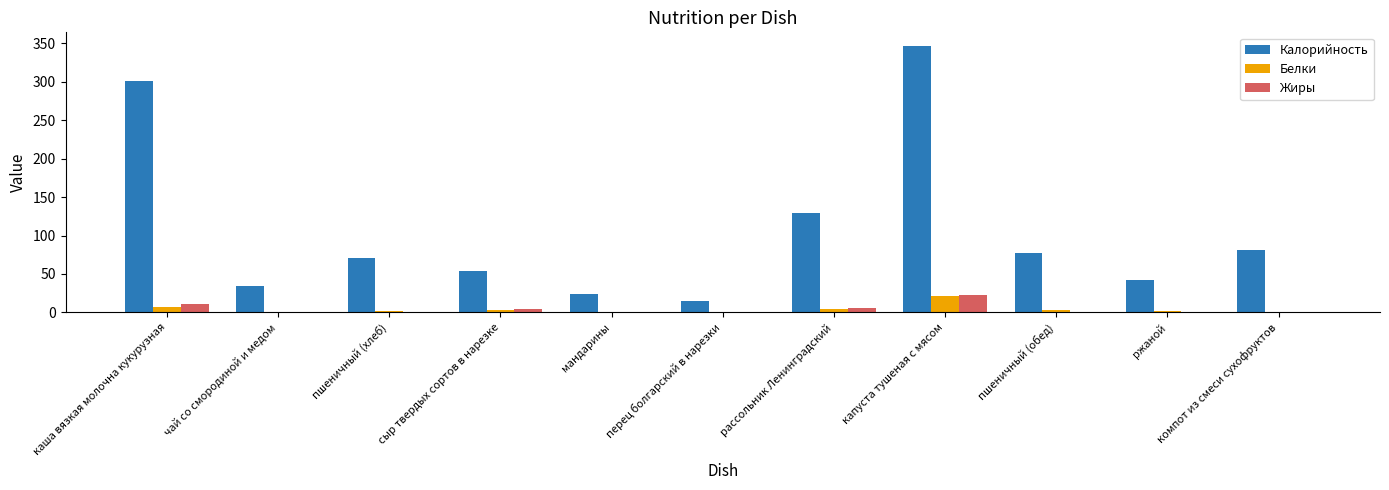

What are all the series names shown in the legend?

Калорийность, Белки, Жиры